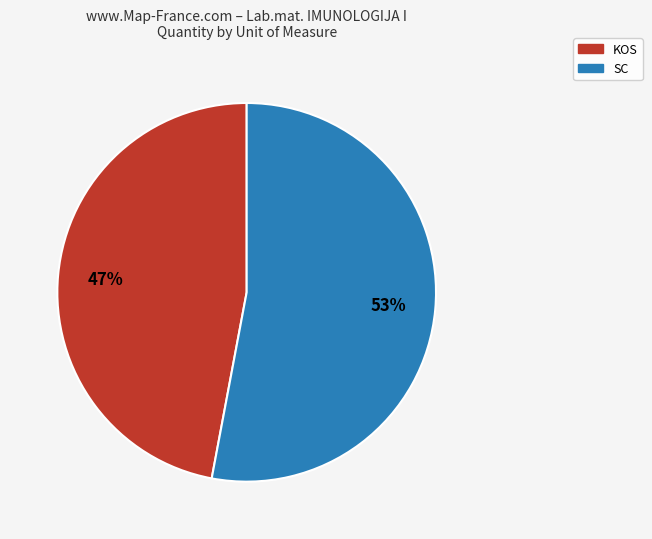

Does any single category account for the majority?

Yes